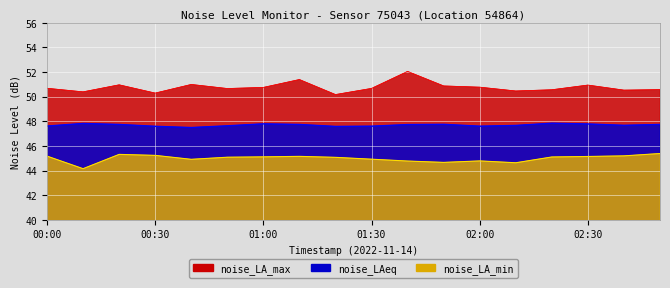

Which category has the highest value in the noise_LA_max series?

01:40